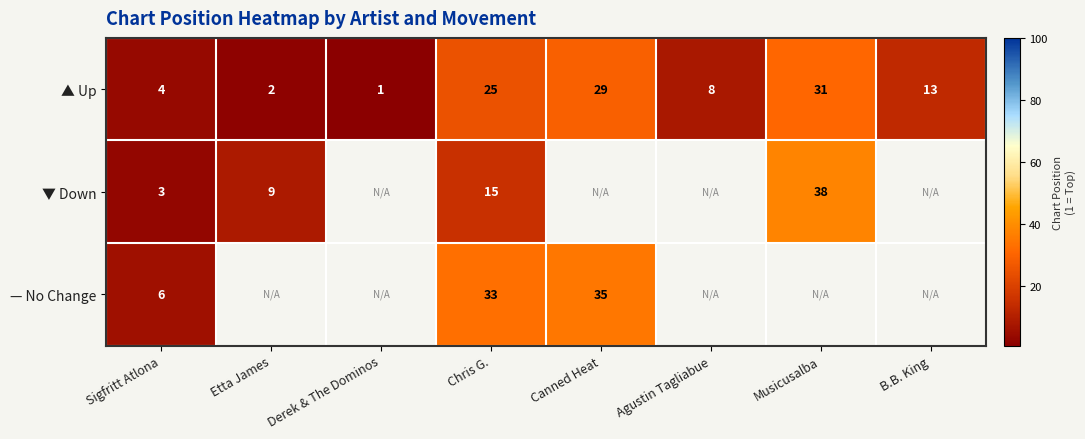

The ▲ Up series shows 45.2 at Musicusalba. True or false?

False